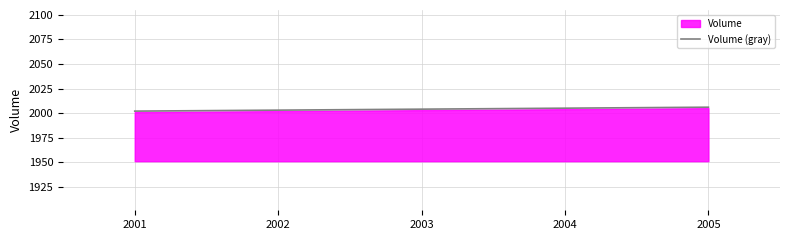

How many lines are shown in the chart?

1